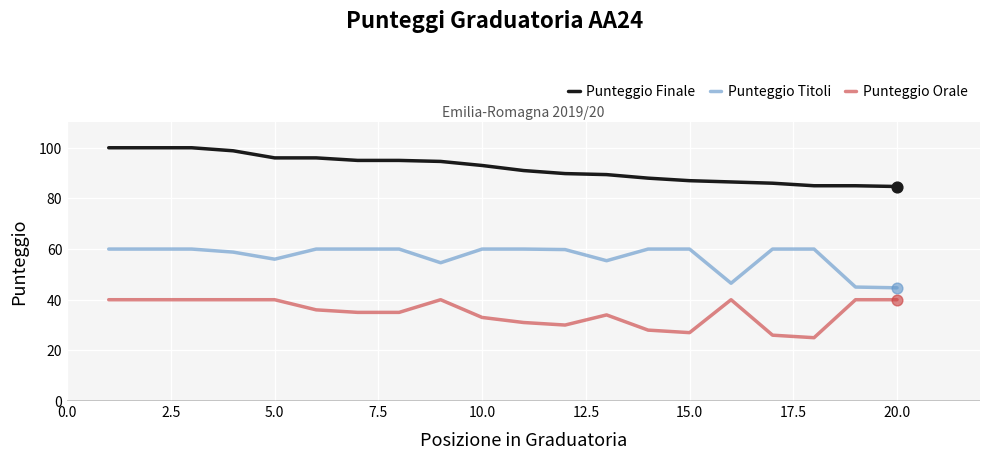

List the series in order of their peak value, highest first.

Punteggio Finale, Punteggio Titoli, Punteggio Orale